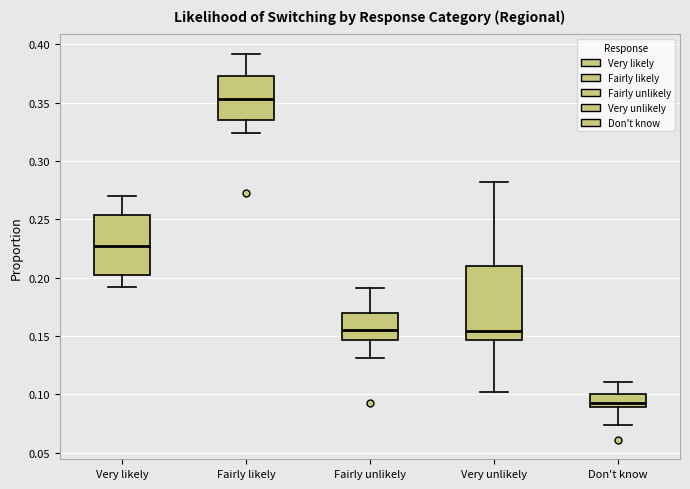

Reading left to right, transcribe this box plot: for each box, give where its median line is, the range the box spans, and where its two whiskers end, as read against the y-axis. The values are not printed on the chart, so give them approximately, as read against the axis.

Very likely: median 0.225, box 0.200 to 0.255, whiskers 0.190 to 0.270
Fairly likely: median 0.355, box 0.335 to 0.375, whiskers 0.325 to 0.390
Fairly unlikely: median 0.155, box 0.145 to 0.170, whiskers 0.130 to 0.190
Very unlikely: median 0.155, box 0.145 to 0.210, whiskers 0.100 to 0.280
Don't know: median 0.095, box 0.090 to 0.100, whiskers 0.075 to 0.110